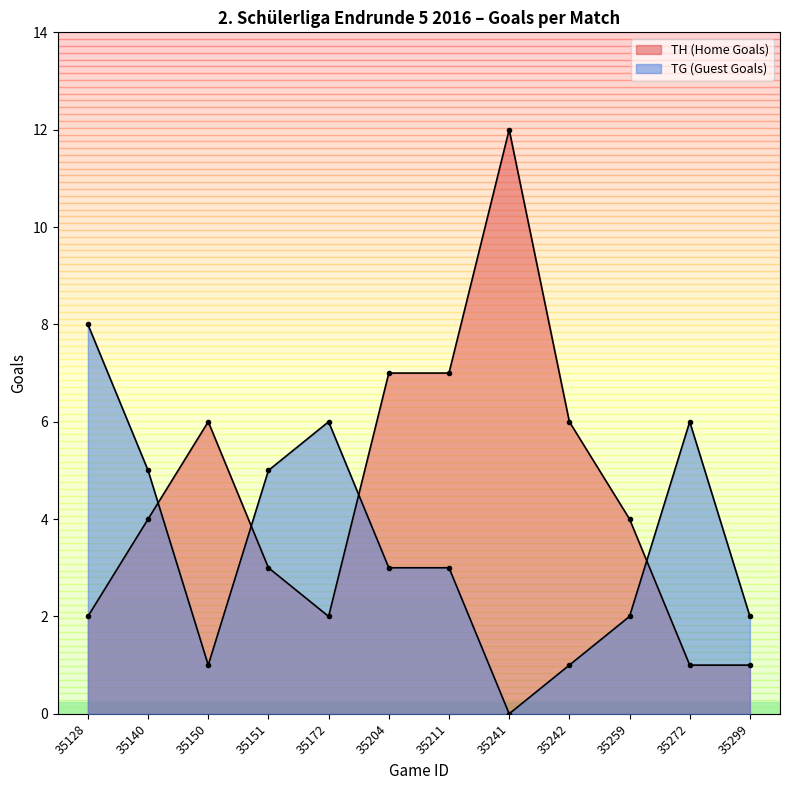

True or false: TH (Home Goals) and TG (Guest Goals) intersect in this chart.

True